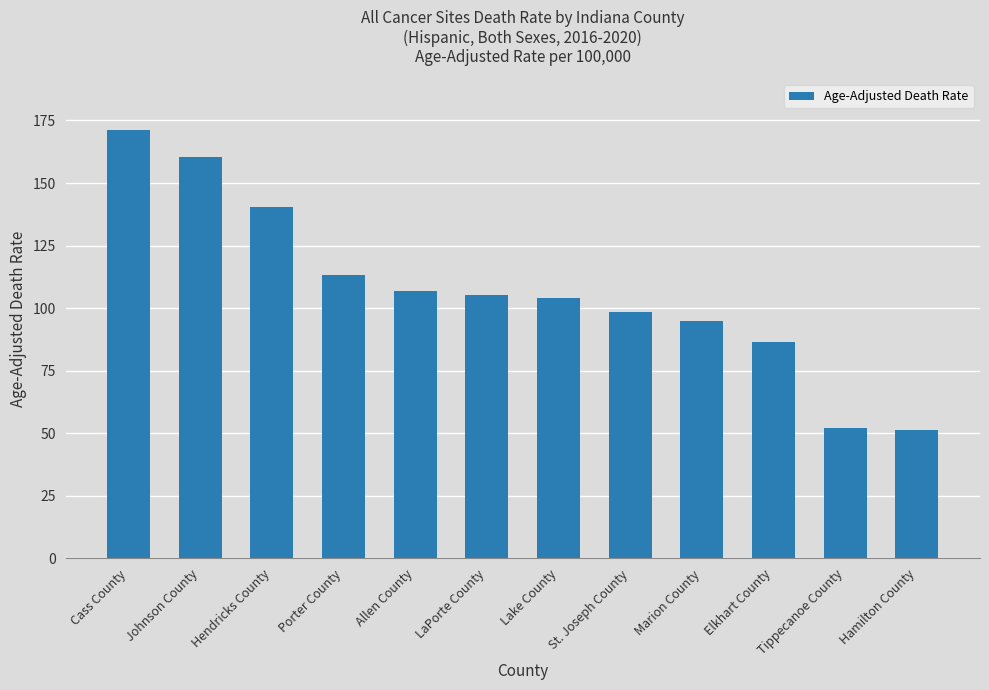

Does the chart contain any negative values?

No